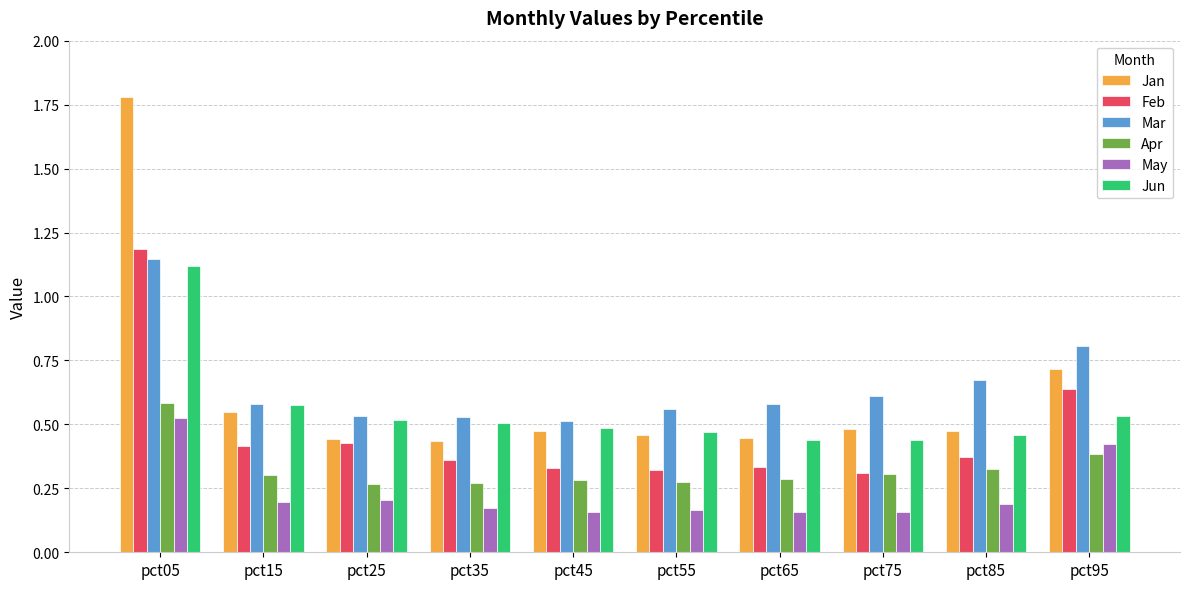

At which label does May reach its peak?

pct05